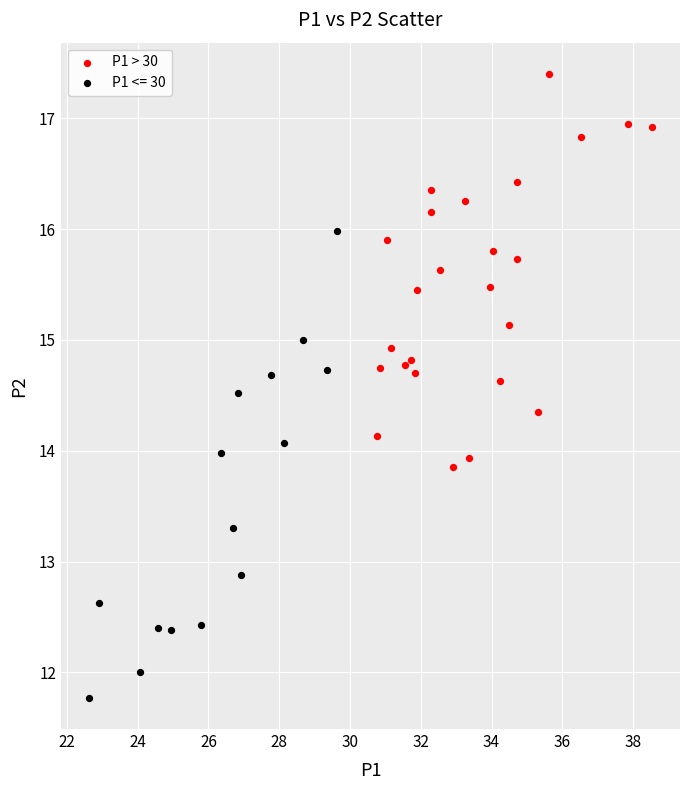

Which series contains the highest Y value?

P1 > 30